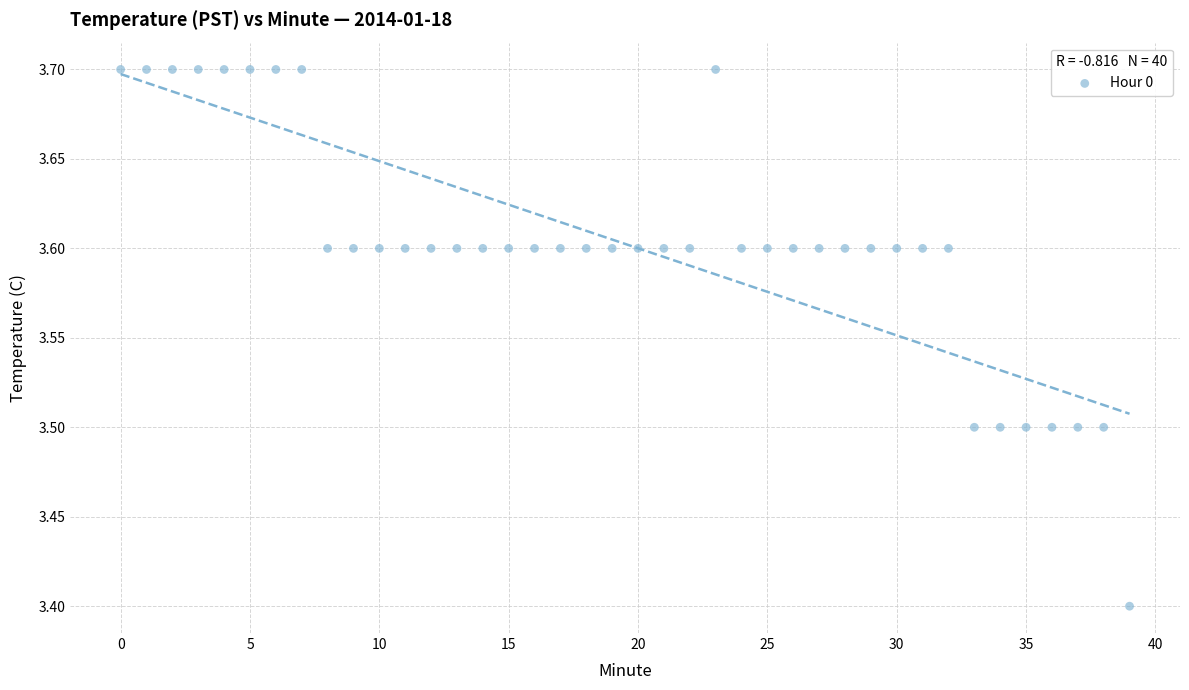

What Y value in the scatter plot is closest to 3?

3.4